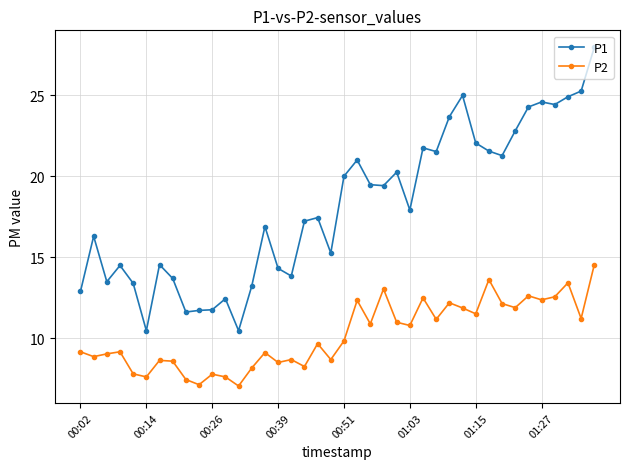

In P1, how many points are lower than both neighbors (excluding endpoints)?

11